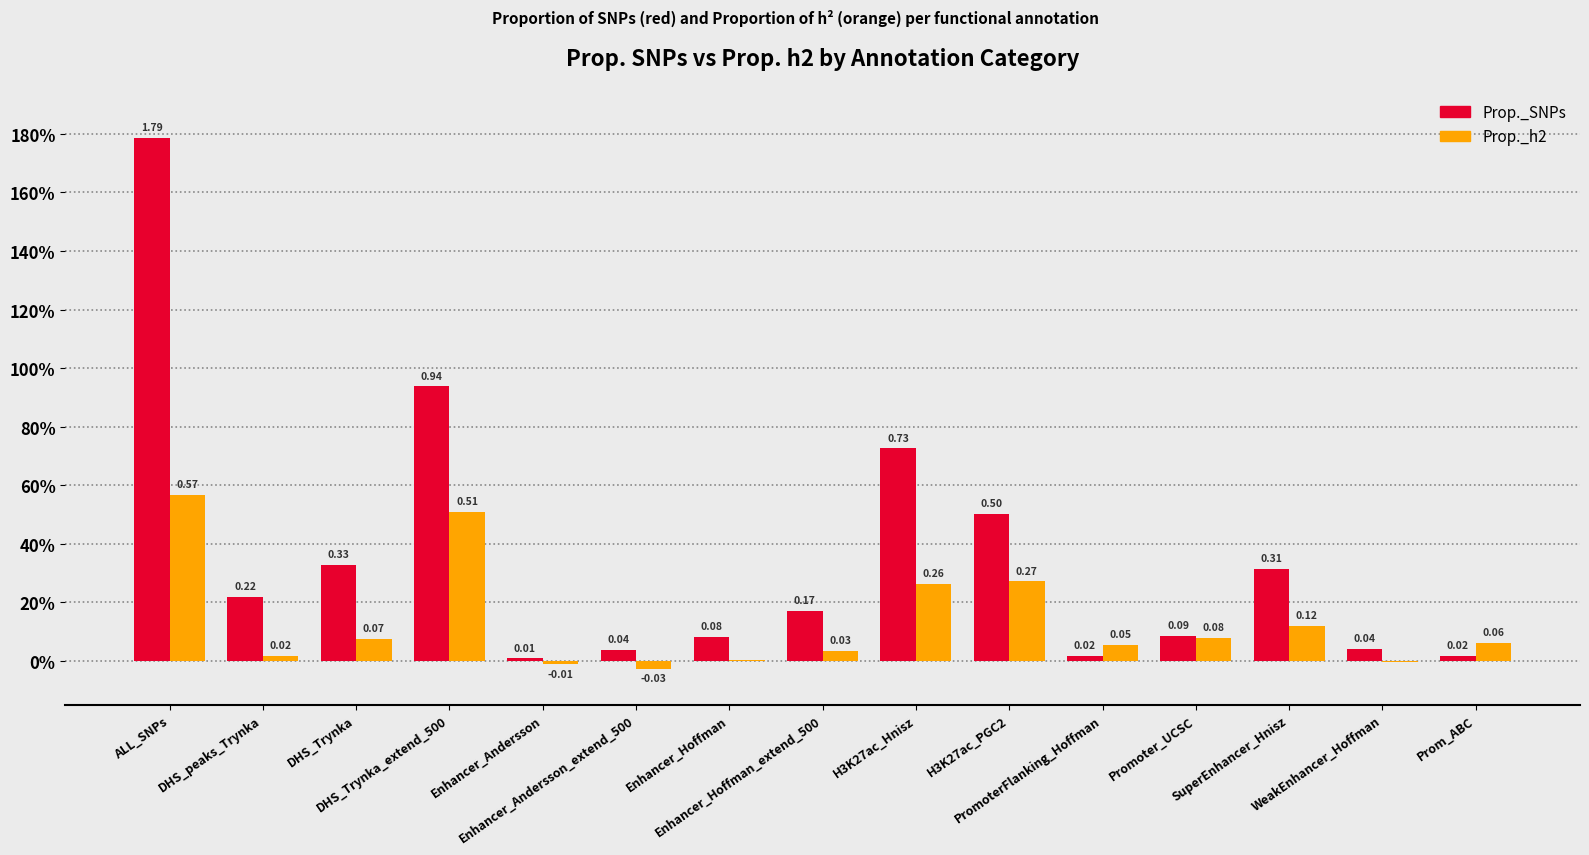

What are all the series names shown in the legend?

Prop._SNPs, Prop._h2